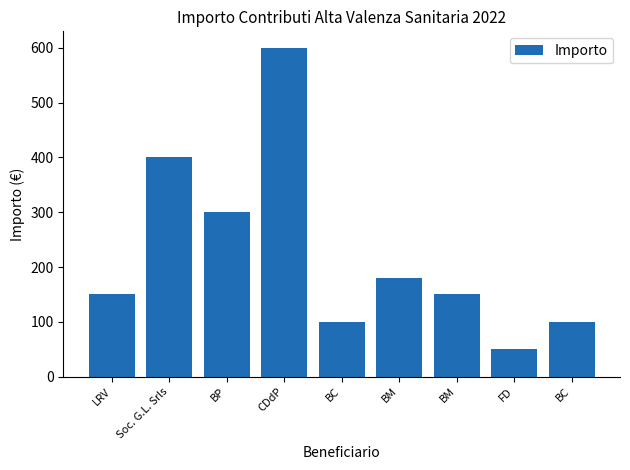

What is the value of the 3rd bar from the left?

300